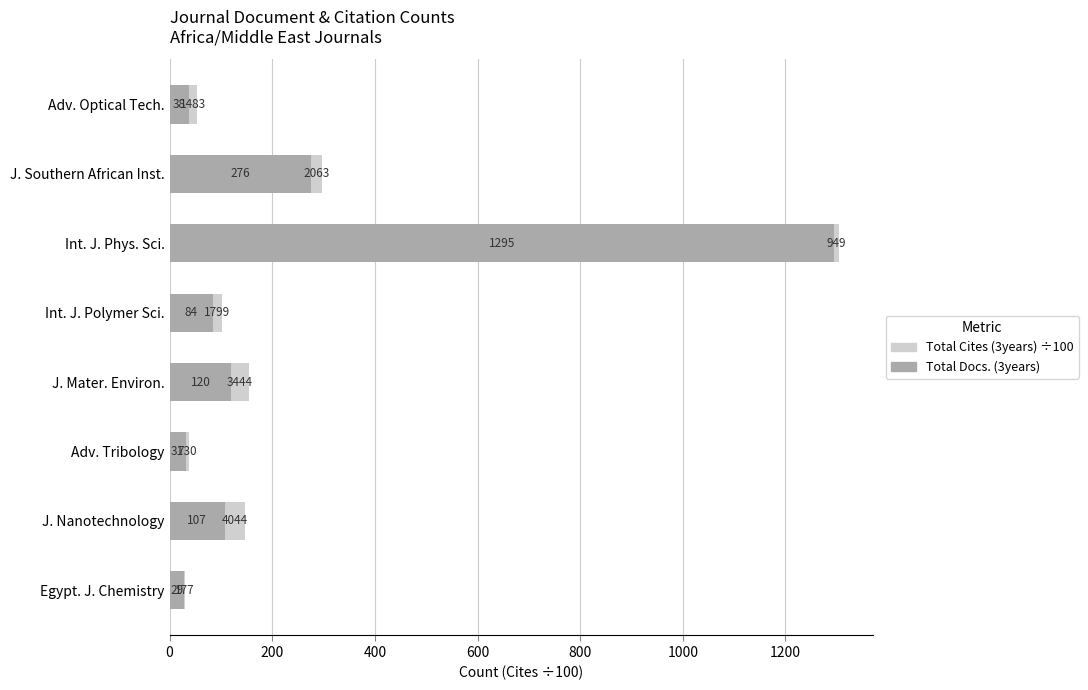

What is the sum of the Total Docs. (3years) values at Int. J. Polymer Sci. and Adv. Optical Tech.?

122.0